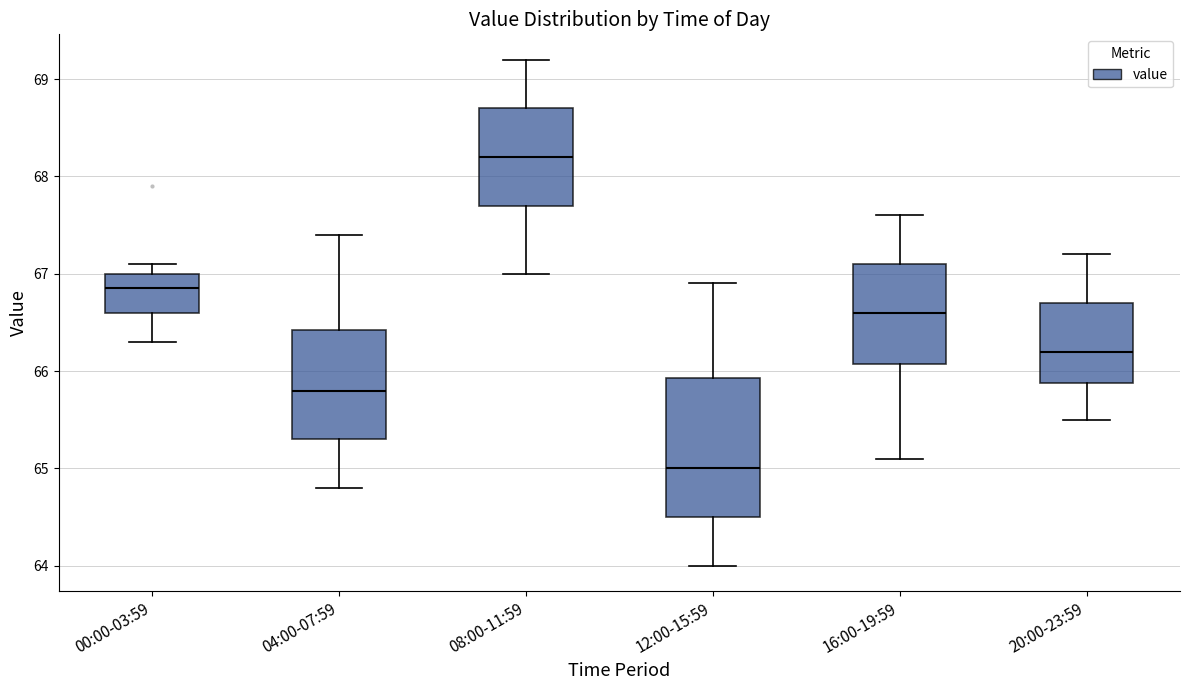

Reading left to right, read every box against the y-axis: the position of its median line, the range the box covers, and the ends of its whiskers. The values are not printed on the chart, so give them approximately, as read against the axis.

00:00-03:59: median 66.9, box 66.6 to 67.0, whiskers 66.3 to 67.1
04:00-07:59: median 65.8, box 65.3 to 66.4, whiskers 64.8 to 67.4
08:00-11:59: median 68.2, box 67.7 to 68.7, whiskers 67.0 to 69.2
12:00-15:59: median 65.0, box 64.5 to 65.9, whiskers 64.0 to 66.9
16:00-19:59: median 66.6, box 66.1 to 67.1, whiskers 65.1 to 67.6
20:00-23:59: median 66.2, box 65.9 to 66.7, whiskers 65.5 to 67.2